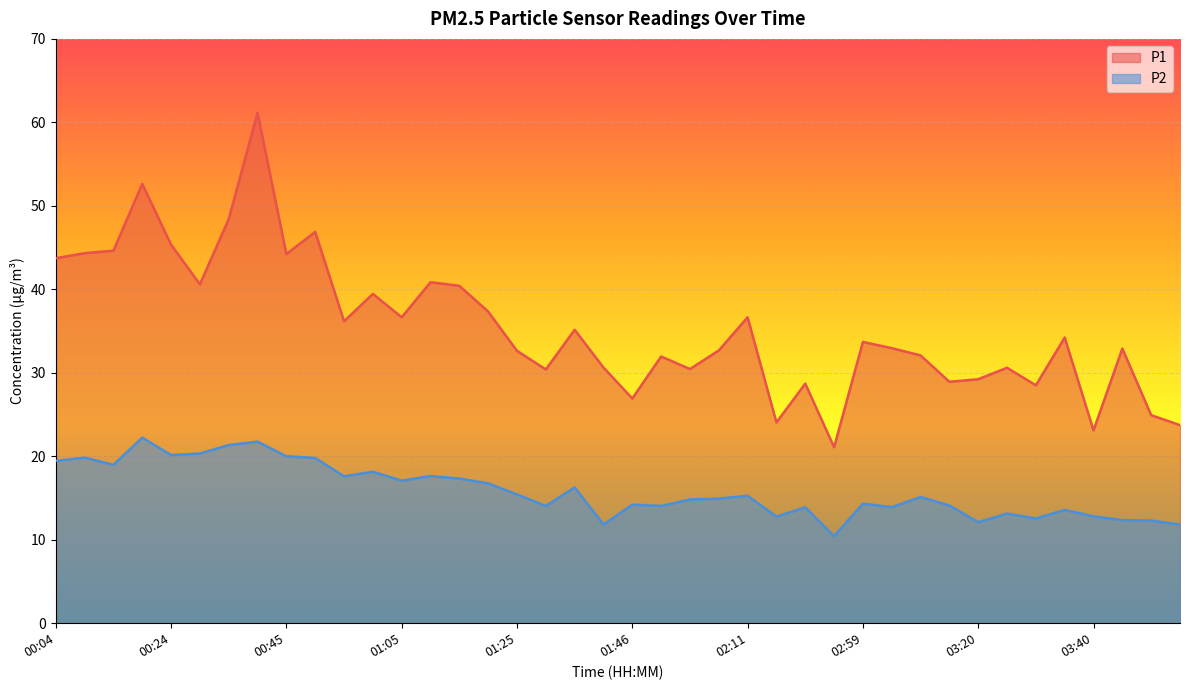

How many lines are shown in the chart?

2